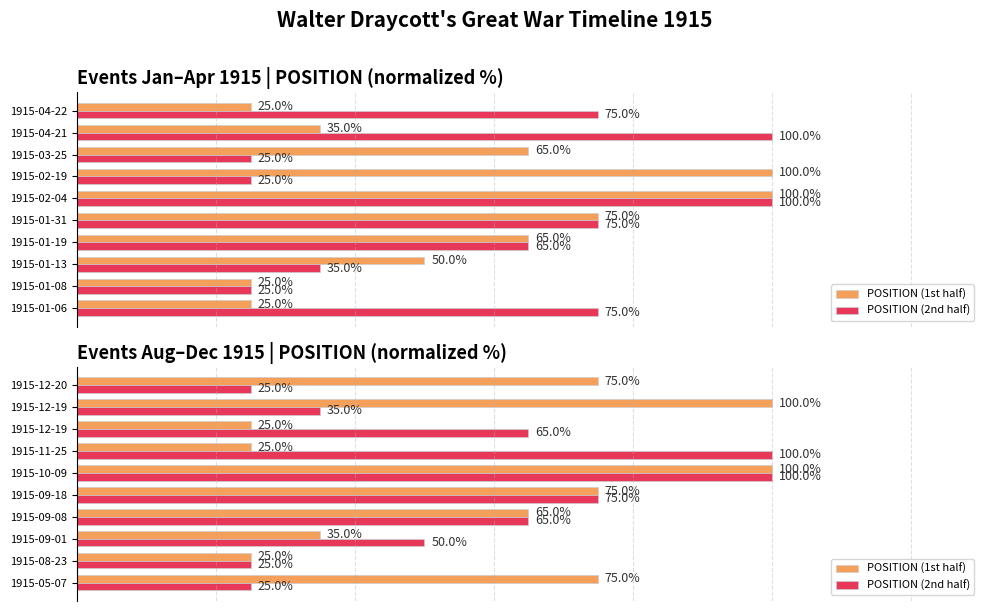

Which series has the widest spread of values?

POSITION (1st half)